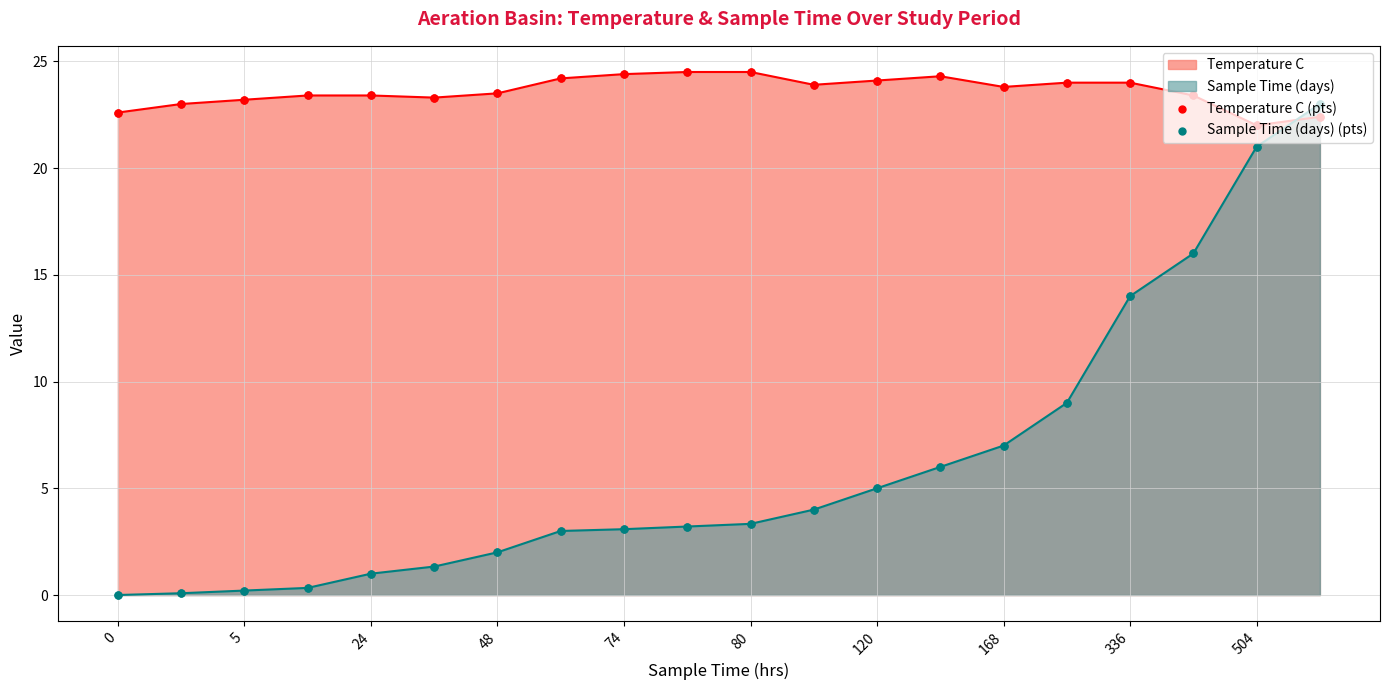

At how many categories does at least one series exceed 17?

20